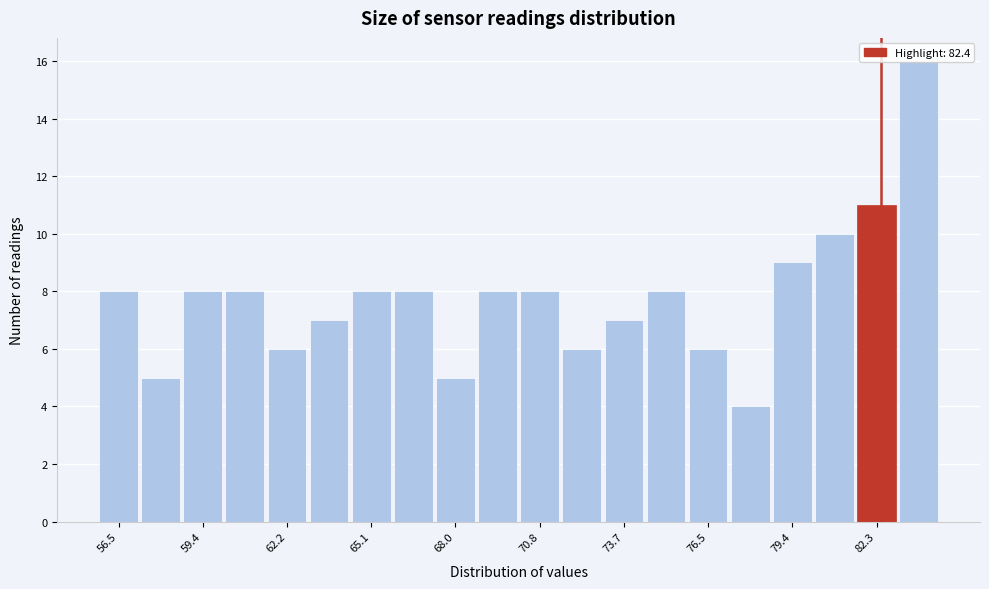

Around what value on the x-axis is the tallest bar? Give the approximate position of its centre, as read against the axis.

83.5